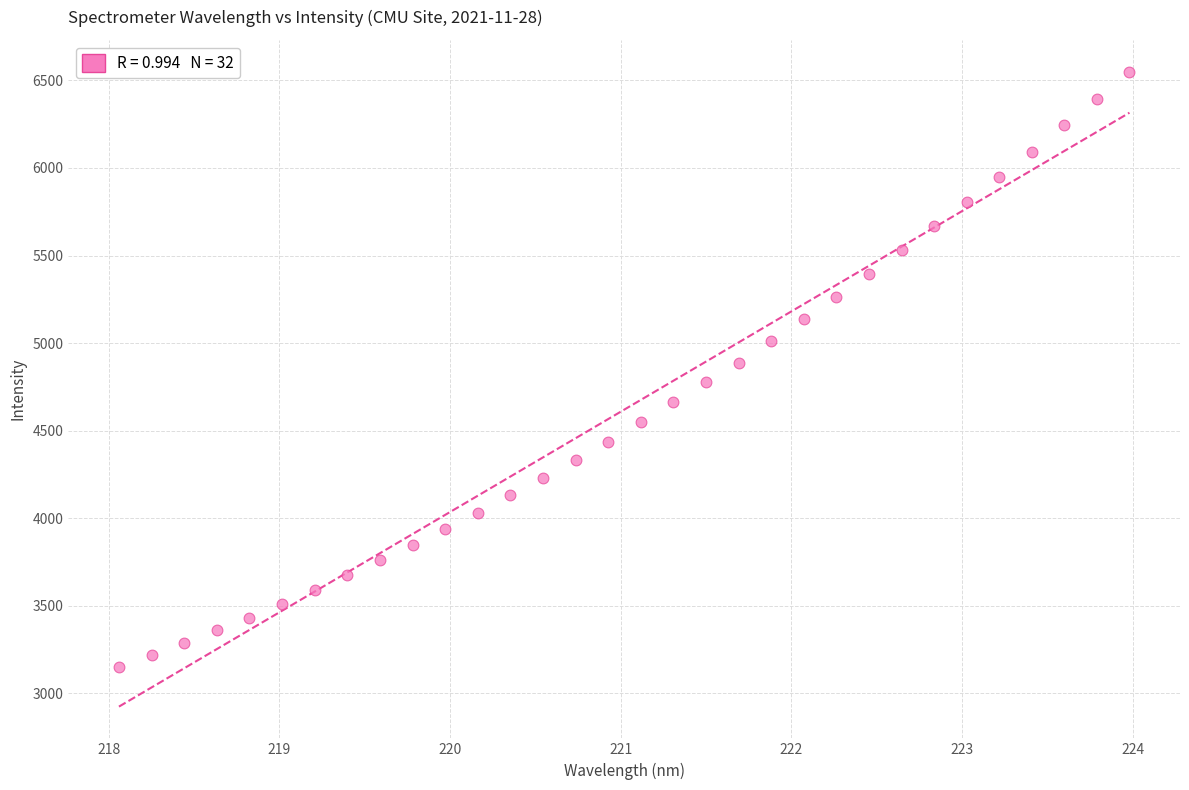

What is the range of Y values (max minus min)?

3399.8